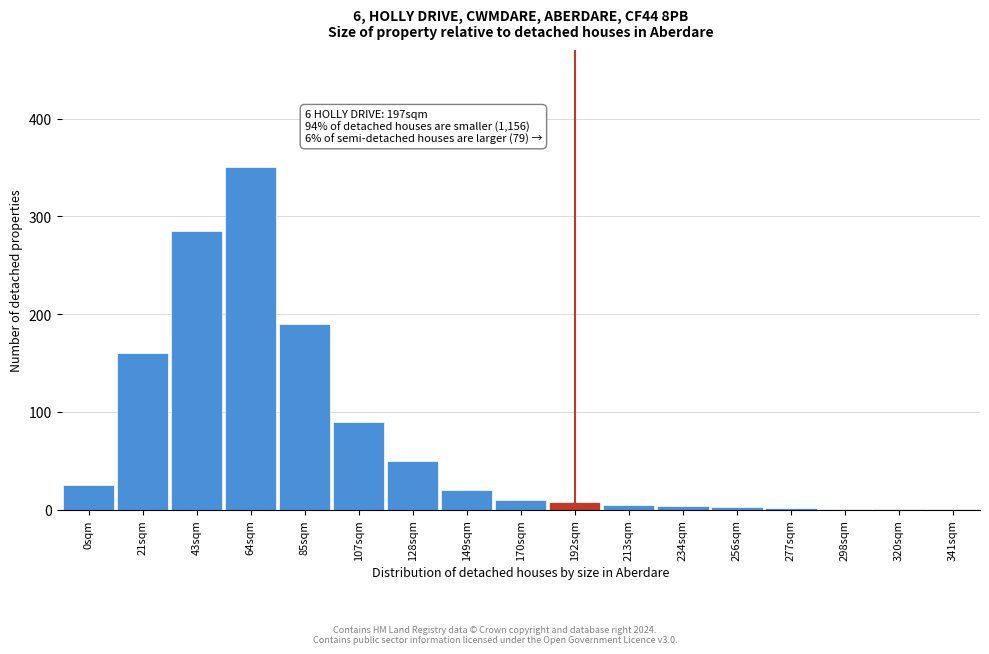

What is the change in value from 85sqm to 149sqm?

-170